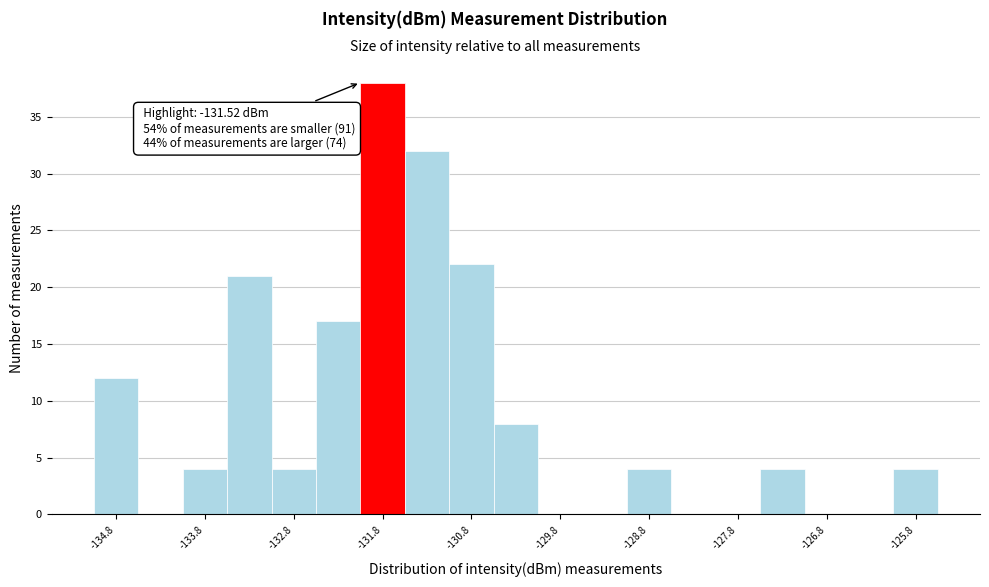

Which range on the x-axis has the tallest bar?

-132.0 to -131.5